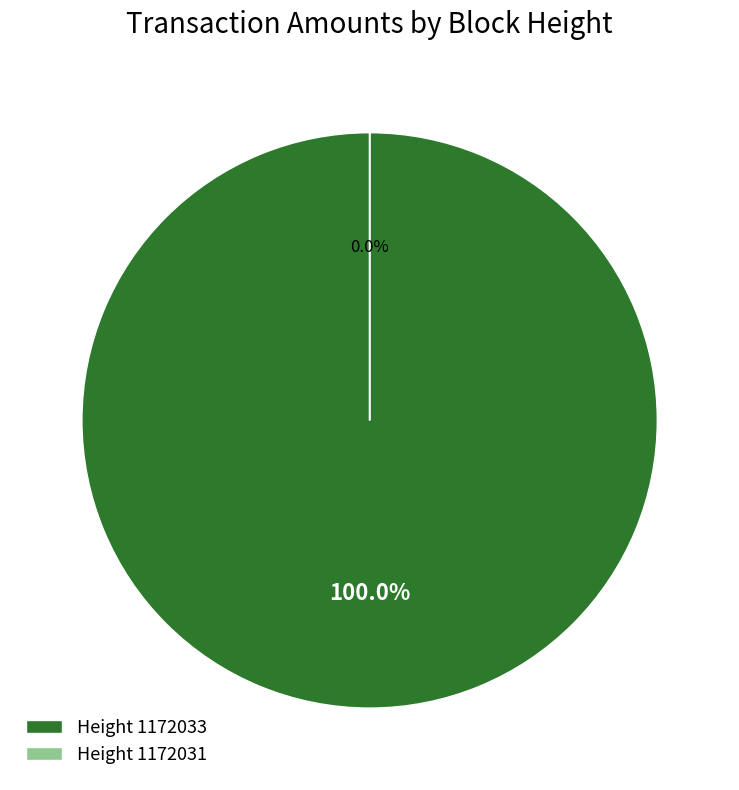

Is there a majority slice in this chart?

Yes